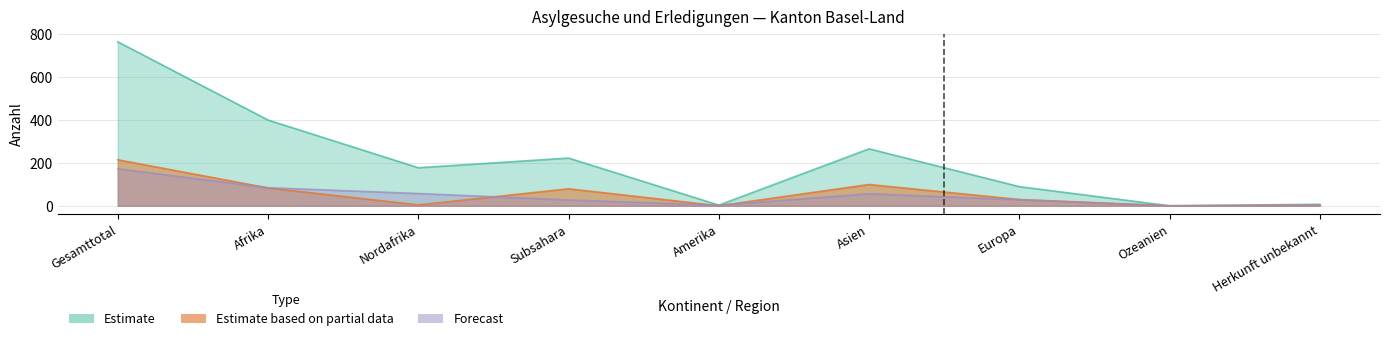

Where does the Erledigungen Total series first go above 126?

Gesamttotal